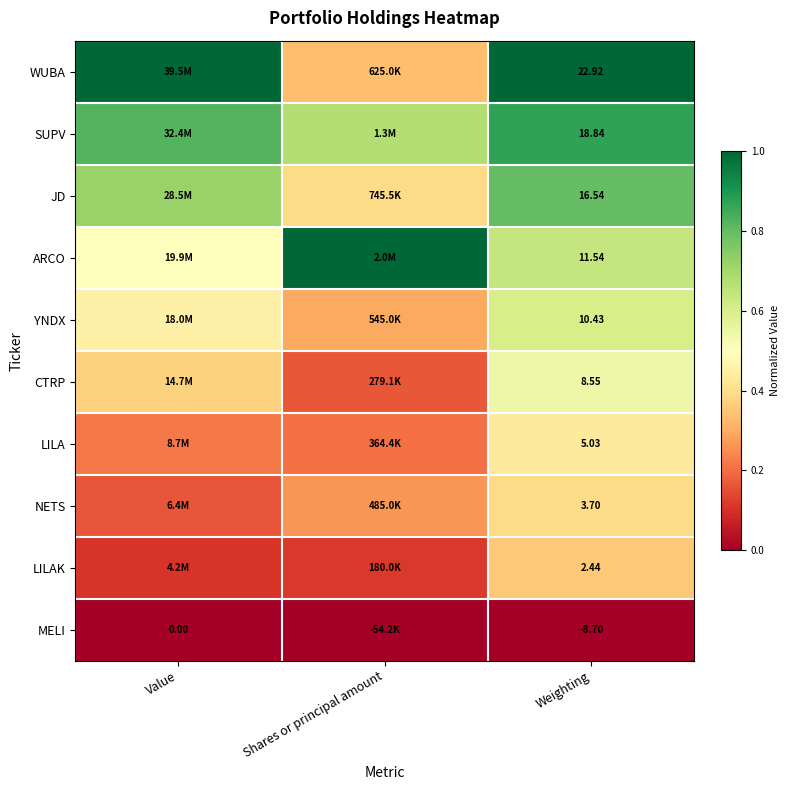

At which category does the chart reach its peak across all series?

Value